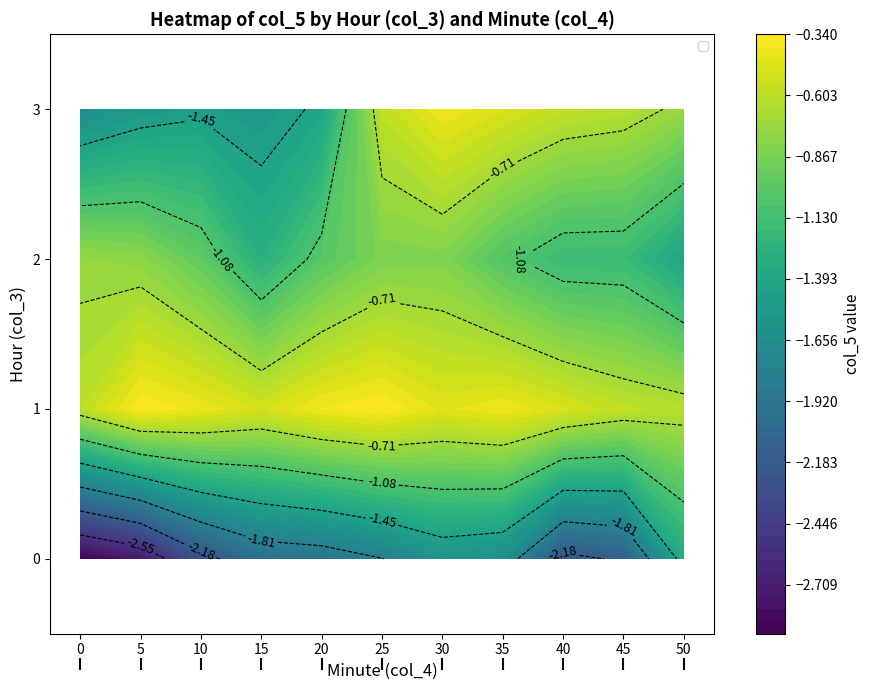

What is the total value across all series at 25?

-3.6